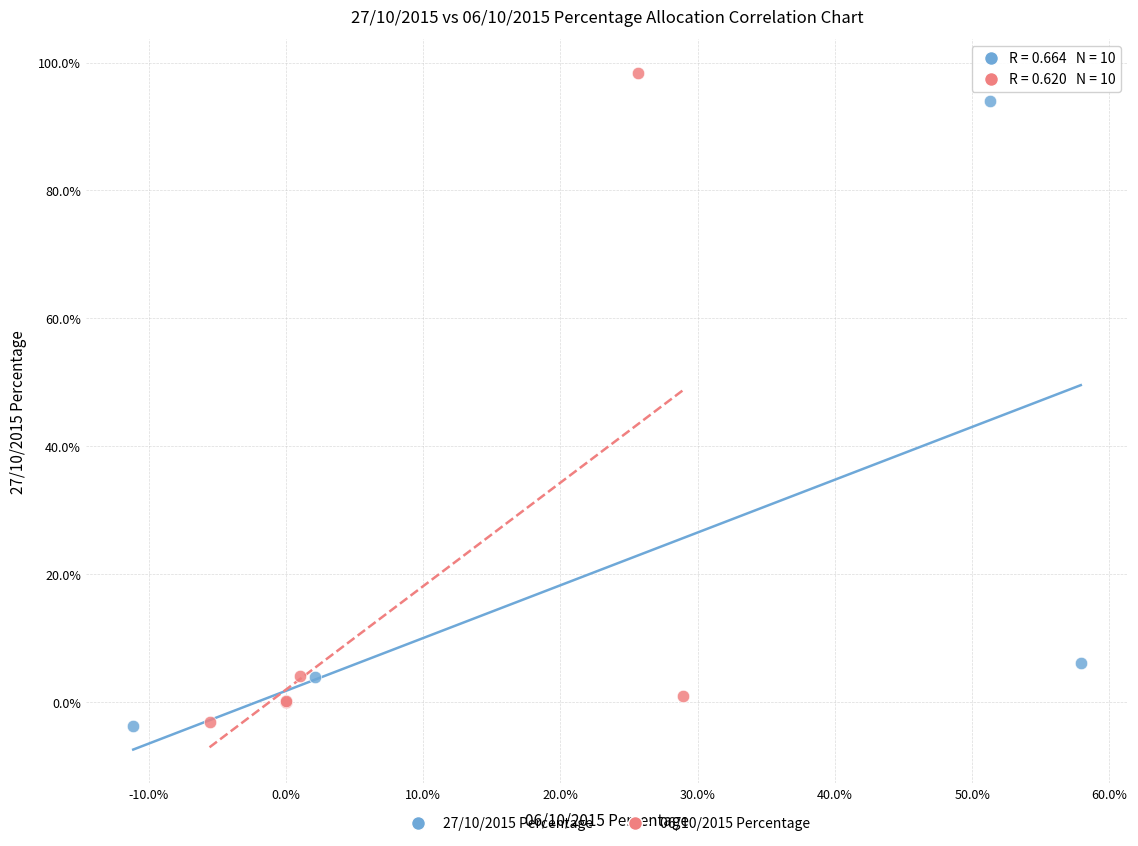

Which series has the widest spread of Y values?

06/10/2015 Percentage